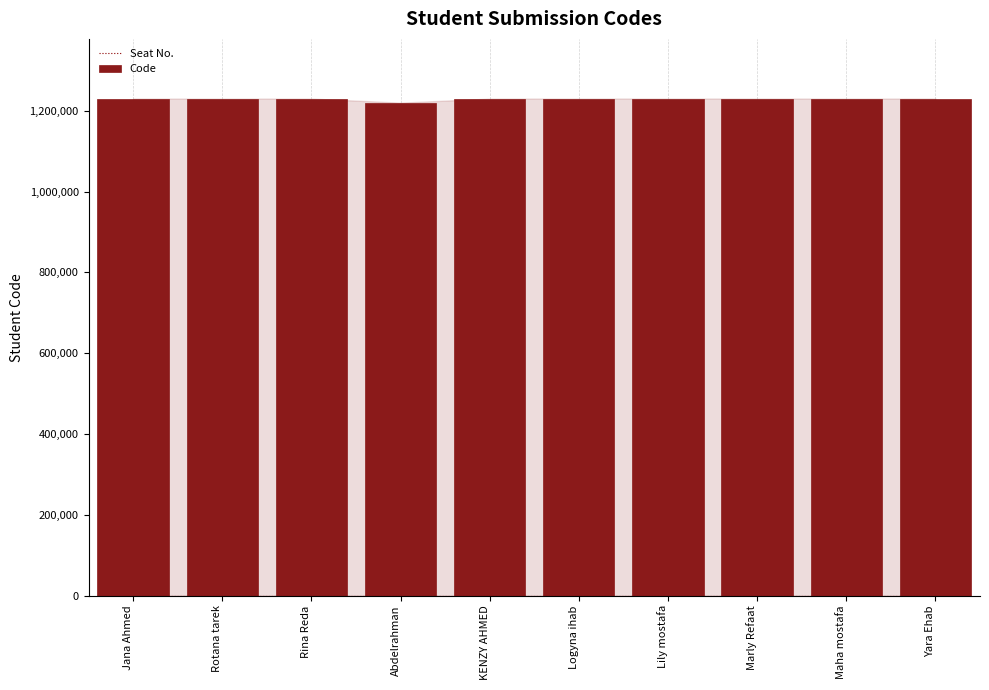

What is the label of the 9th bar from the left?

Maha mostafa